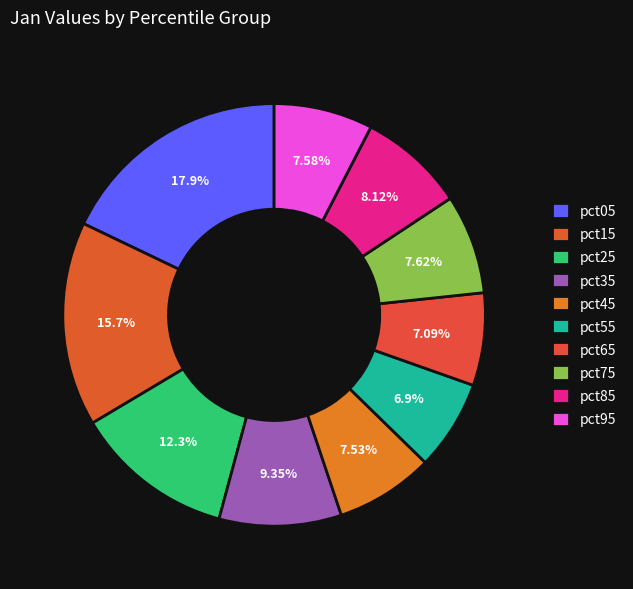

True or false: pct15 accounts for 16% of the total.

True